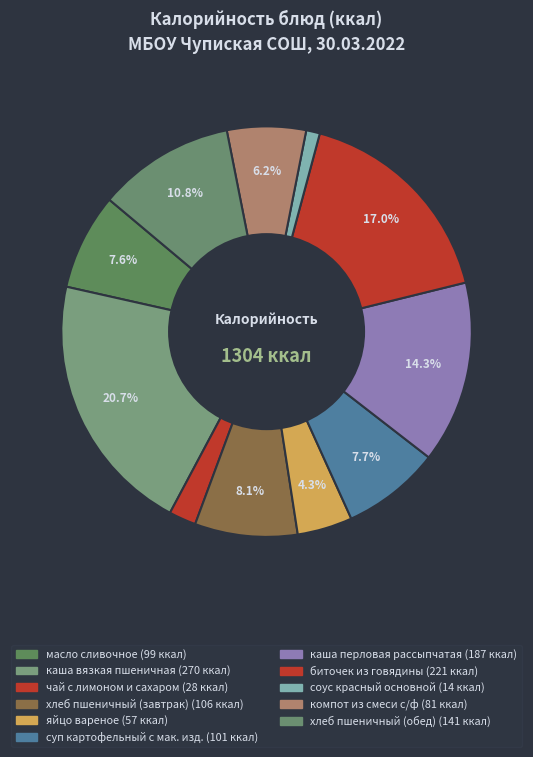

How many segments does this pie chart have?

11